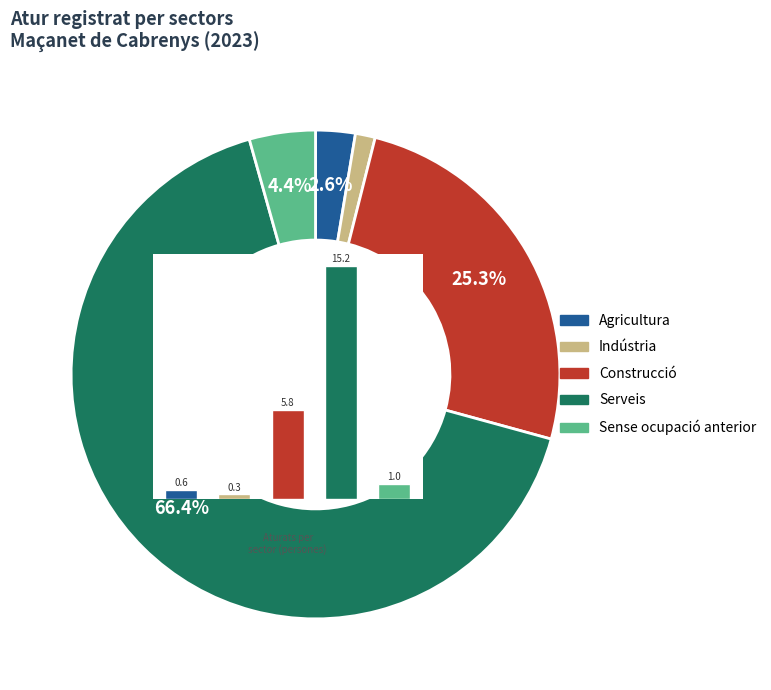

How many segments does this pie chart have?

5